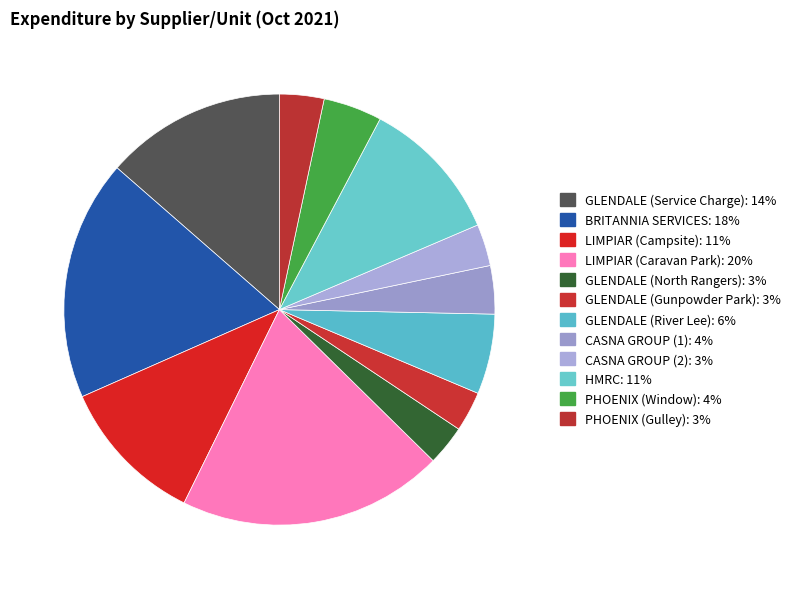

How many slices are in this pie chart?

12